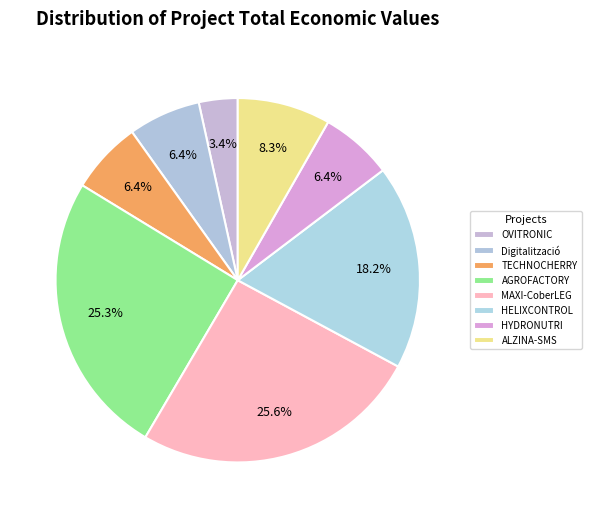

Count the number of slices in the pie.

8